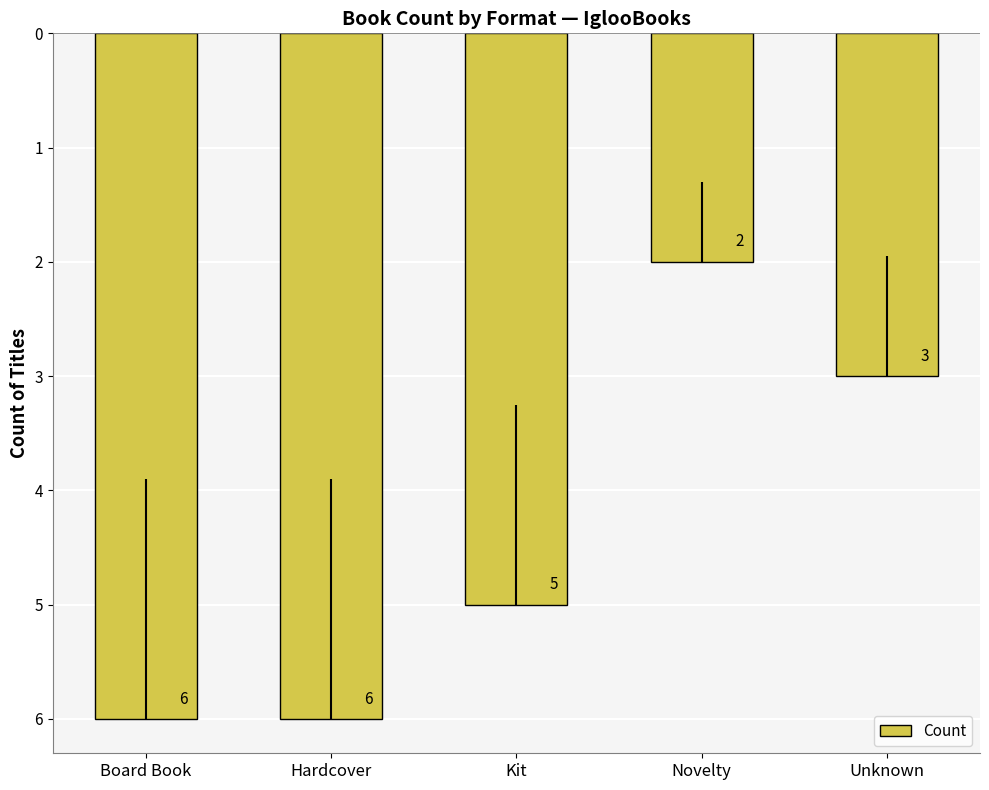

List the labels in order of value, smallest first.

Board Book, Hardcover, Kit, Unknown, Novelty